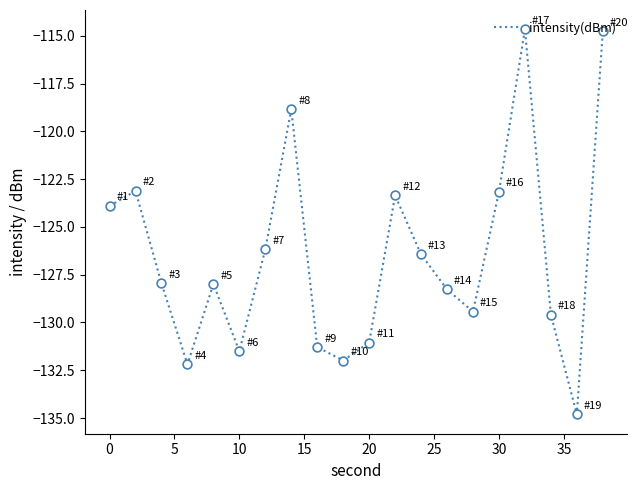

What is the difference between the maximum and minimum values?

20.2